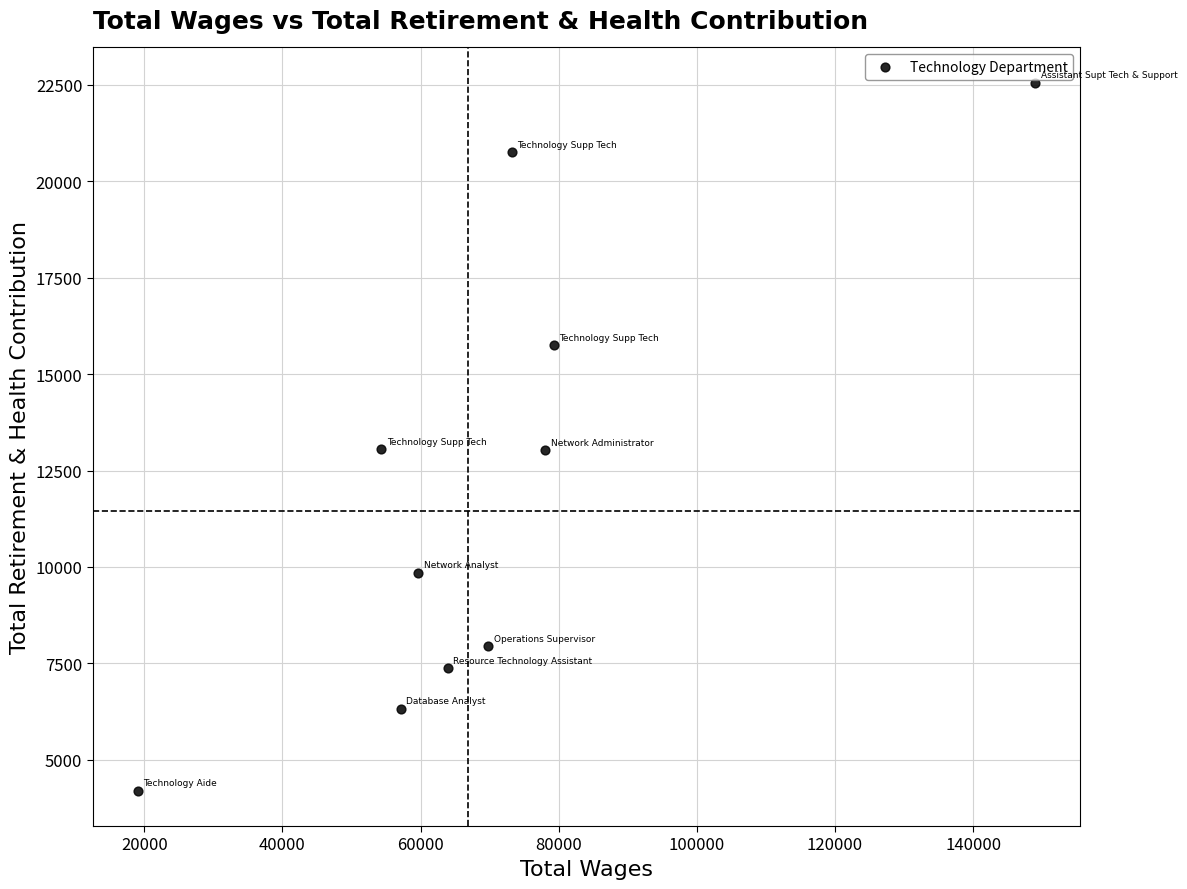

What is the range of Y values (max minus min)?

18347